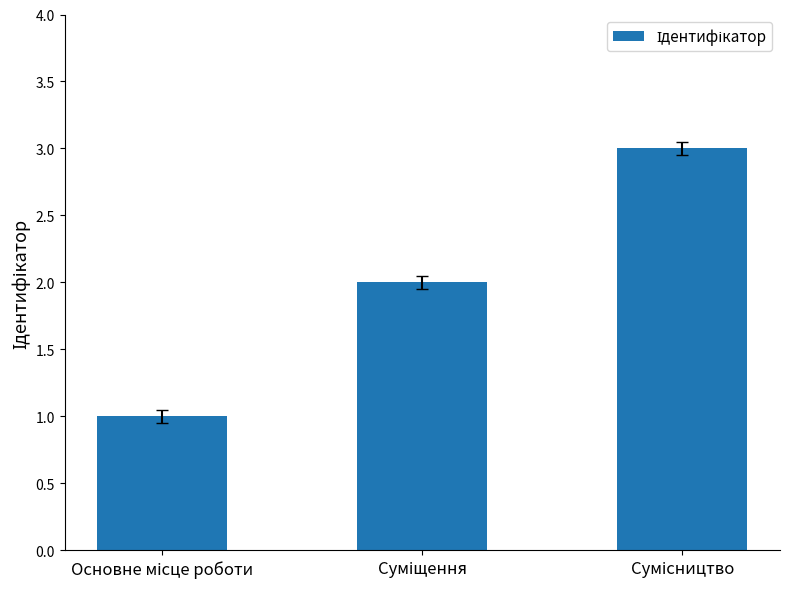

Count the number of categories in the chart.

3